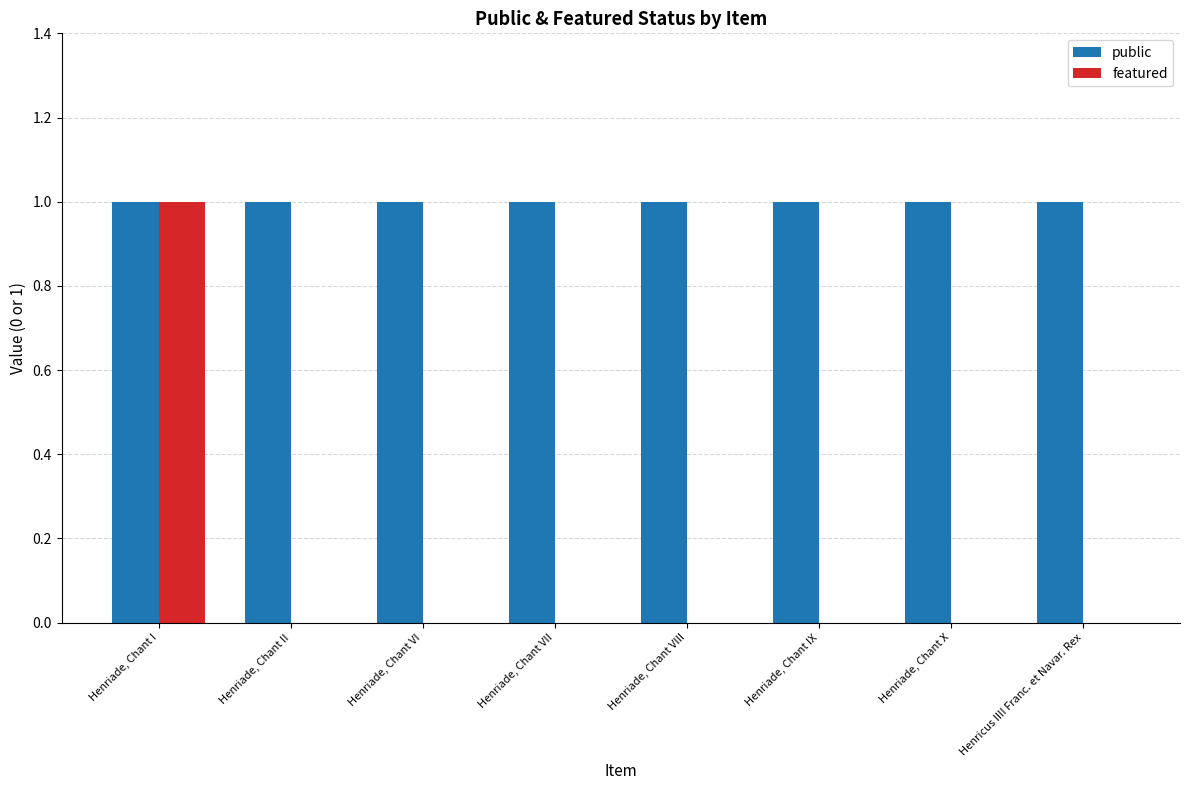

True or false: featured has a value of -1 at Henriade, Chant X.

False